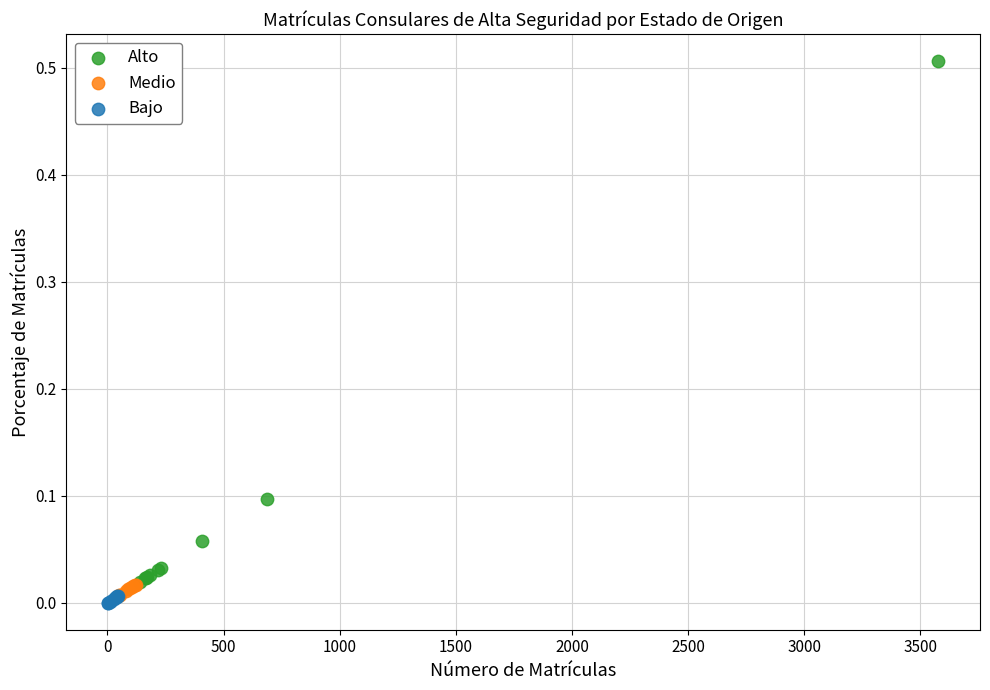

Which series has the widest spread of Y values?

Alto